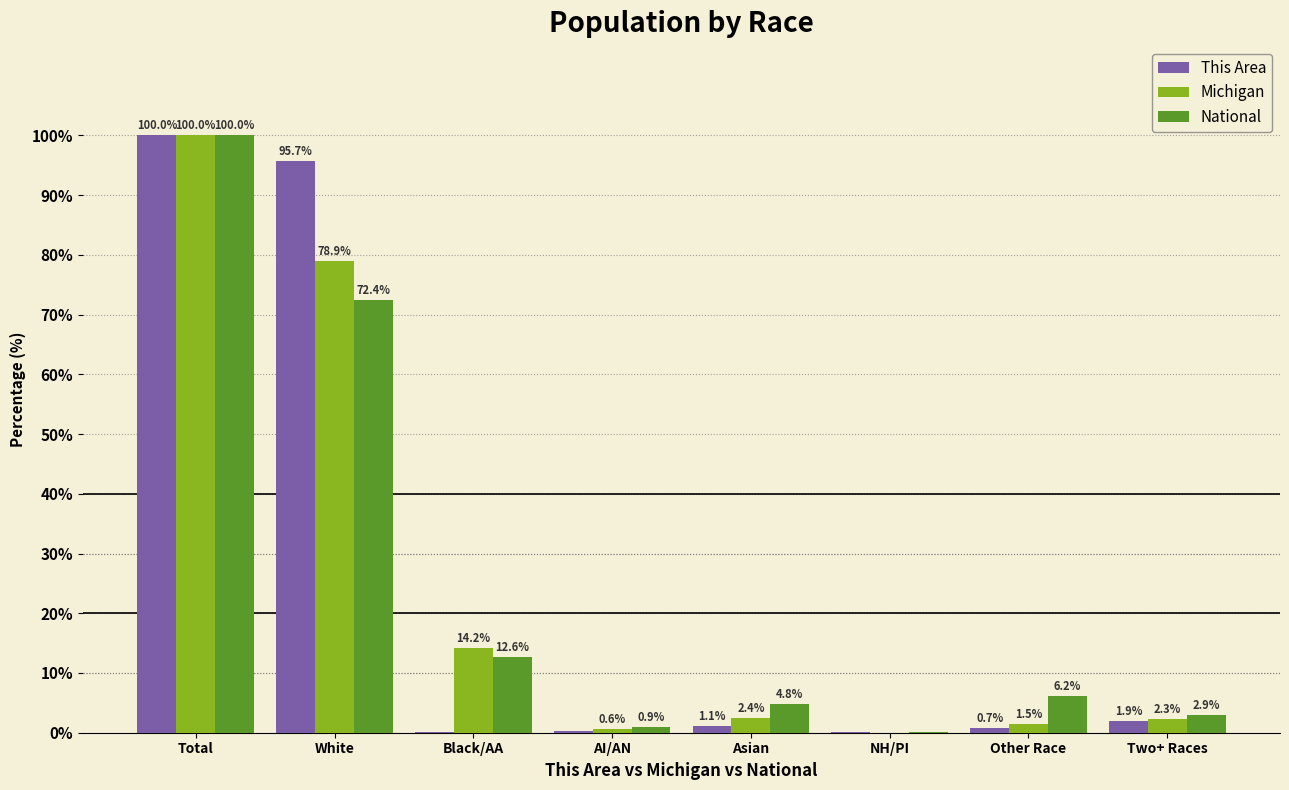

What is the difference between the Michigan values at Total and White?

21.1